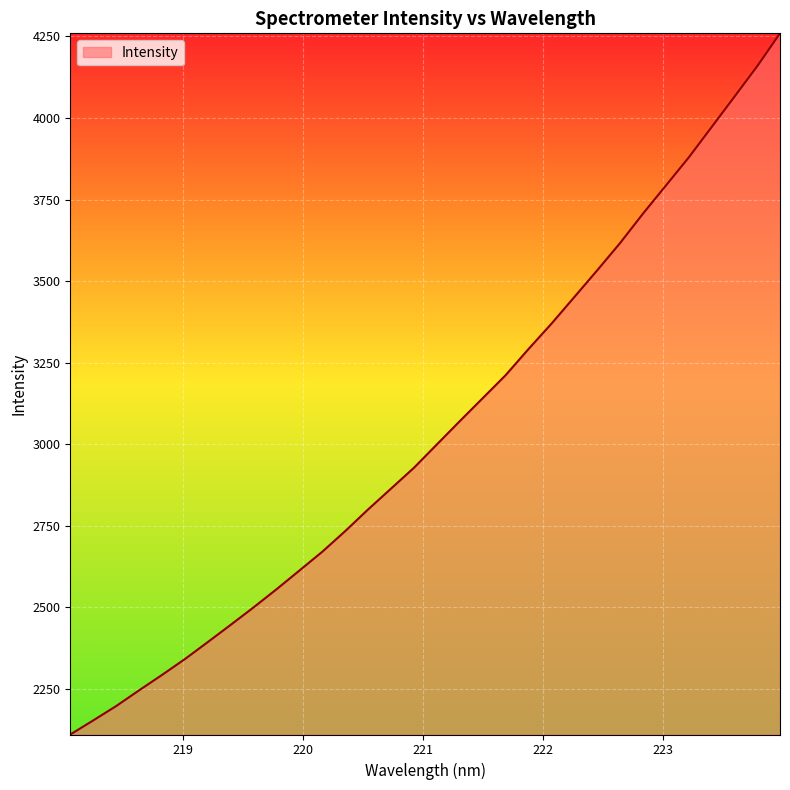

What is the maximum value shown in the chart?

4259.3